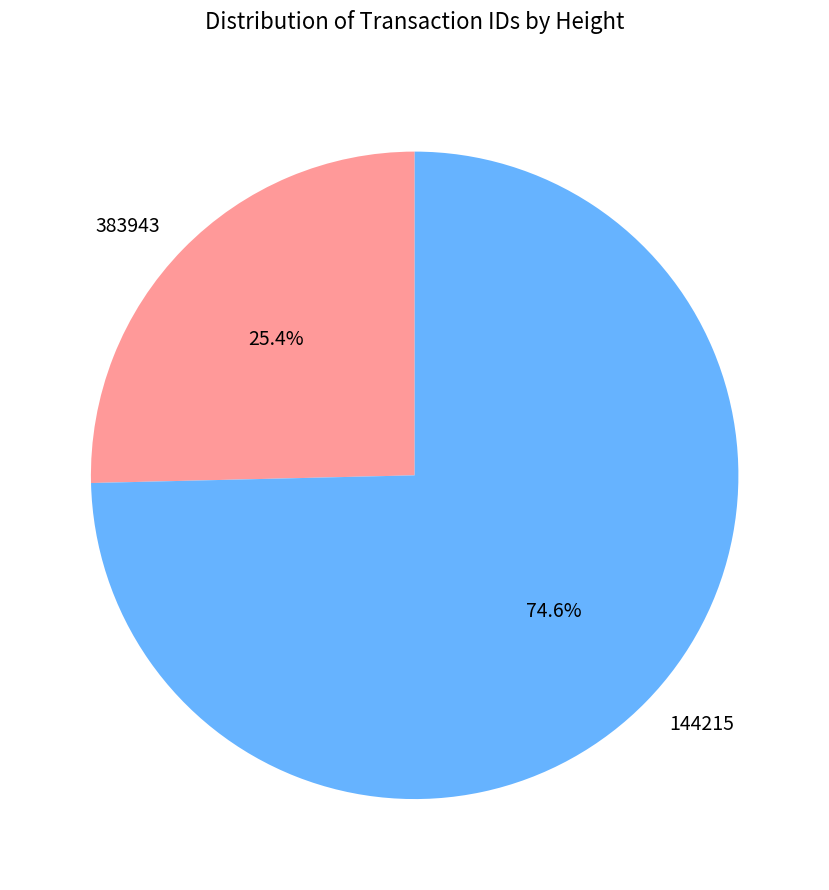

Rank the categories by value from highest to lowest.

144215, 383943